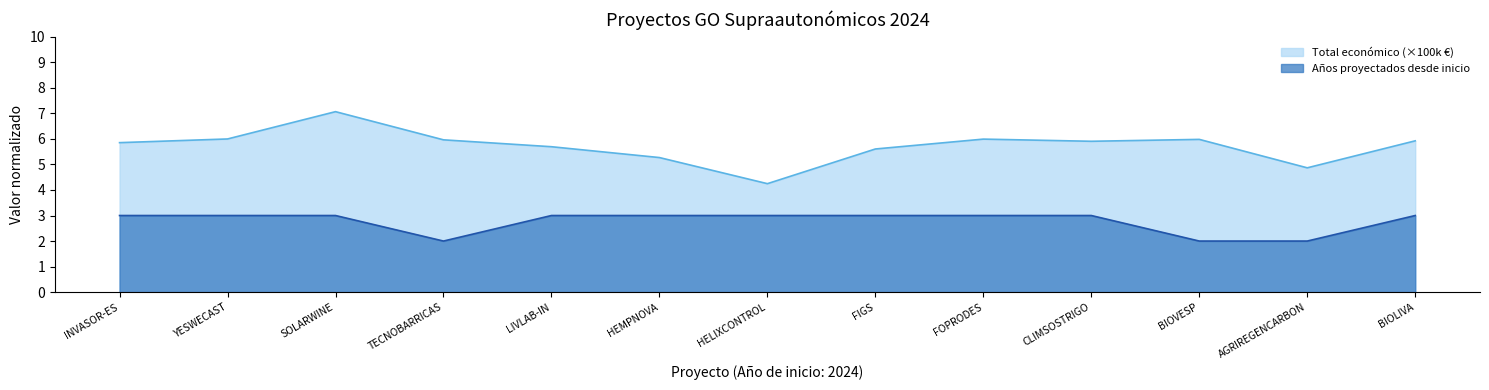

Which category has the highest value in the Año de finalización series?

INVASOR-ES